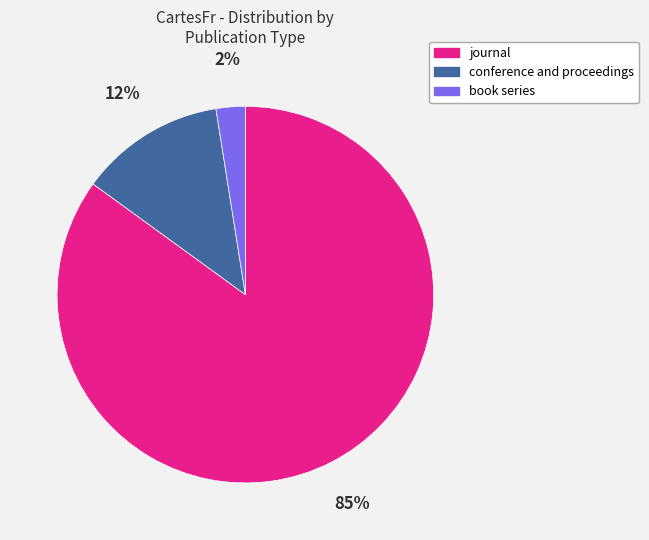

To the nearest percent, what is the average slice percentage?

33%